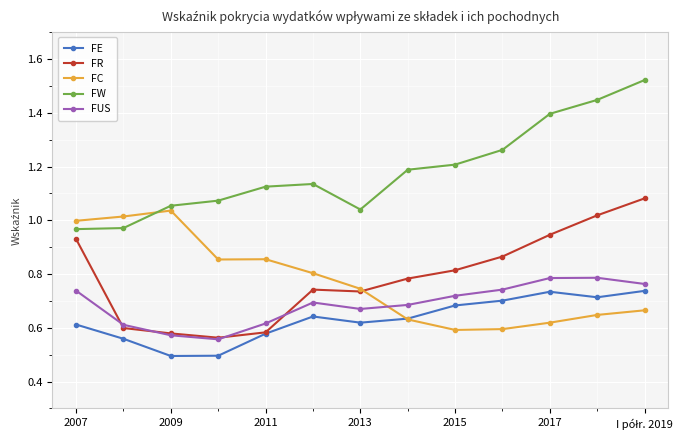

What is the difference between the maximum and minimum values in the FC series?

0.4